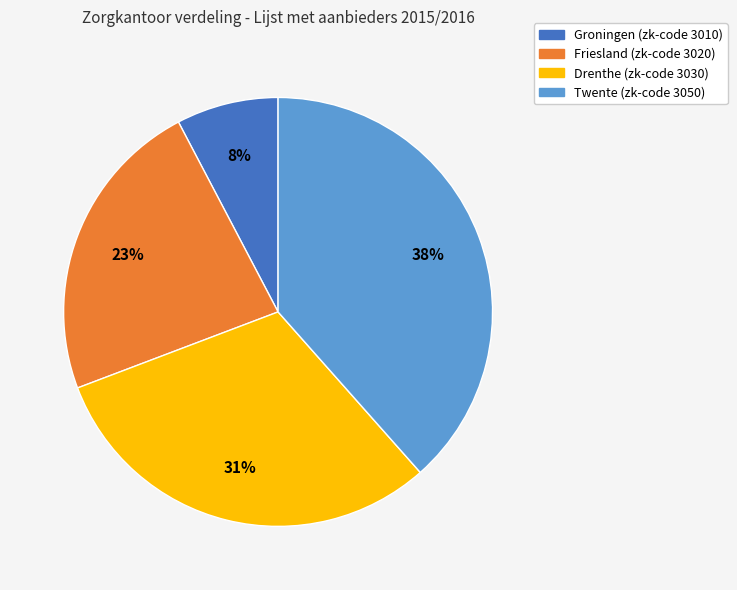

What is the largest slice in the pie chart?

Twente